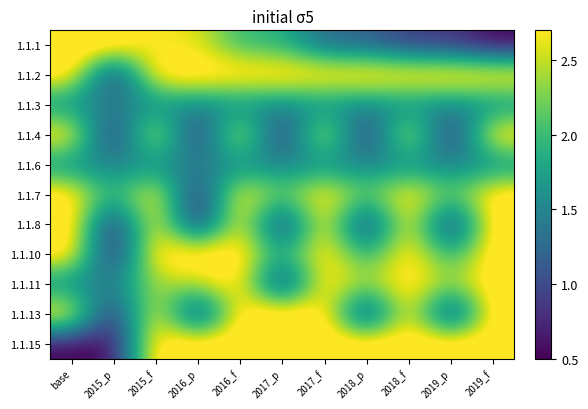

What is the maximum value shown in the chart?

3.0